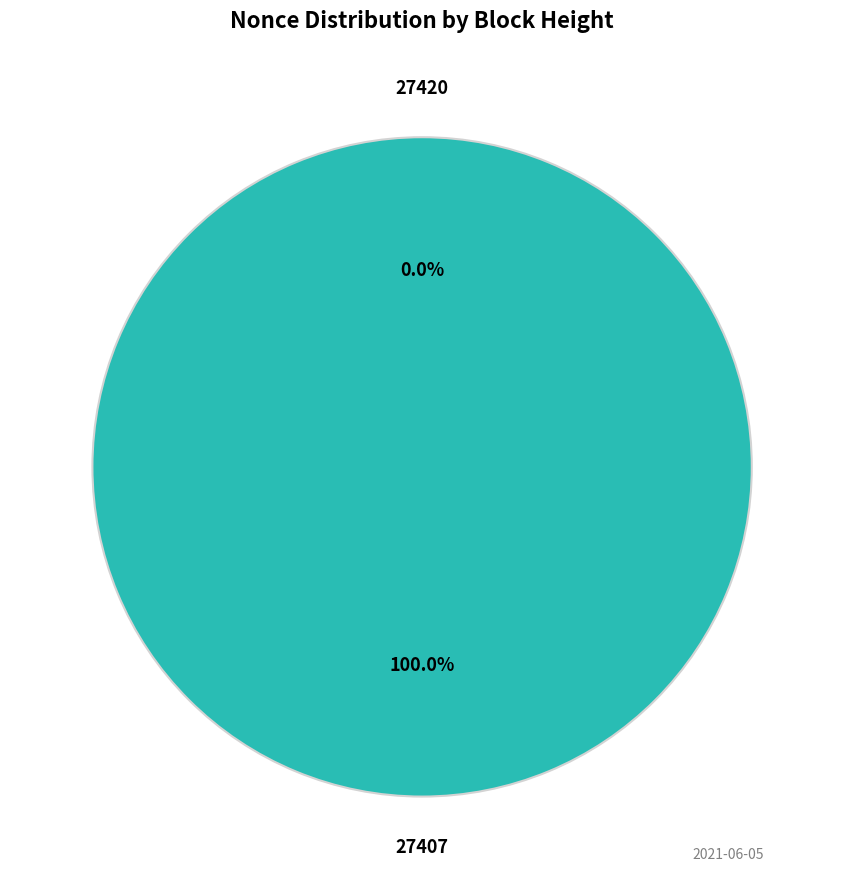

What is the change in value from 27420 to 27407?

+1607